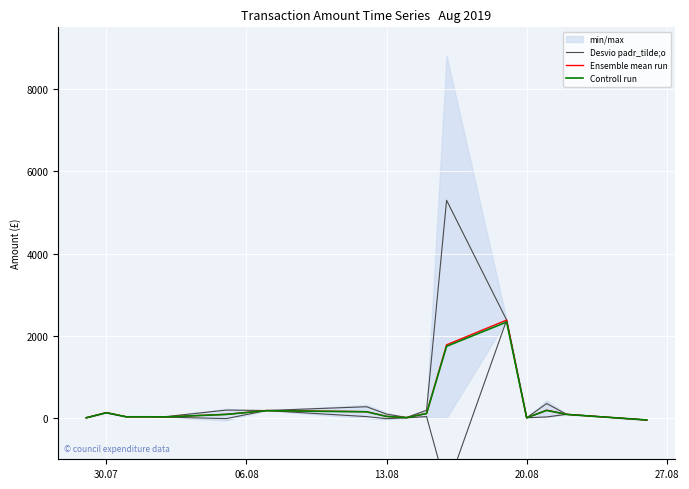

Reading left to right, transcribe all the data shown in this chart.

Desvio padr_tilde;o: 15.4	133.3	33.3	33.3	38.1	196.2	185.0	277.4	98.0	16.6	191.0	5296.0	2384.3	8.8	354.9	92.2	-45.7
Ensemble mean run: 8.8	133.3	33.3	33.3	30.7	92.5	185.0	157.4	42.7	12.3	114.6	1782.0	2384.3	8.8	192.2	92.2	-45.7
Controll run: 8.6	130.6	32.7	32.7	30.1	90.7	181.3	154.2	41.8	12.1	112.3	1746.3	2336.6	8.6	188.4	90.4	-44.8